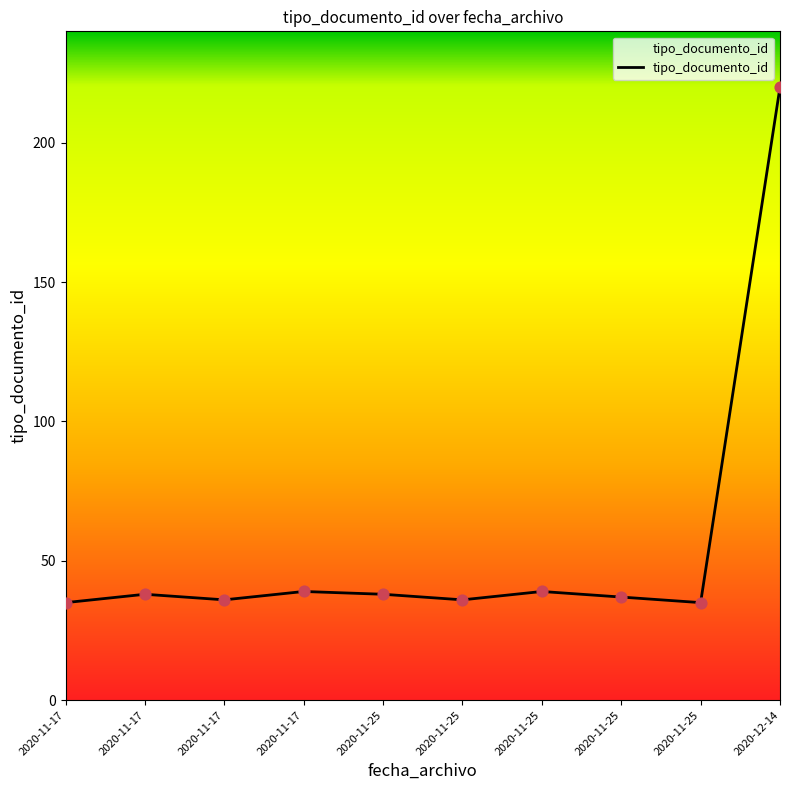

What is the change in value from 2020-11-17 to 2020-11-17?

+4